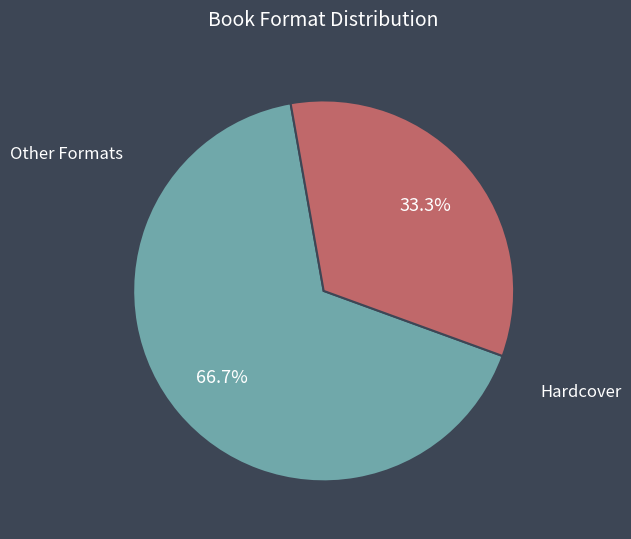

Which slice is the largest?

Other Formats